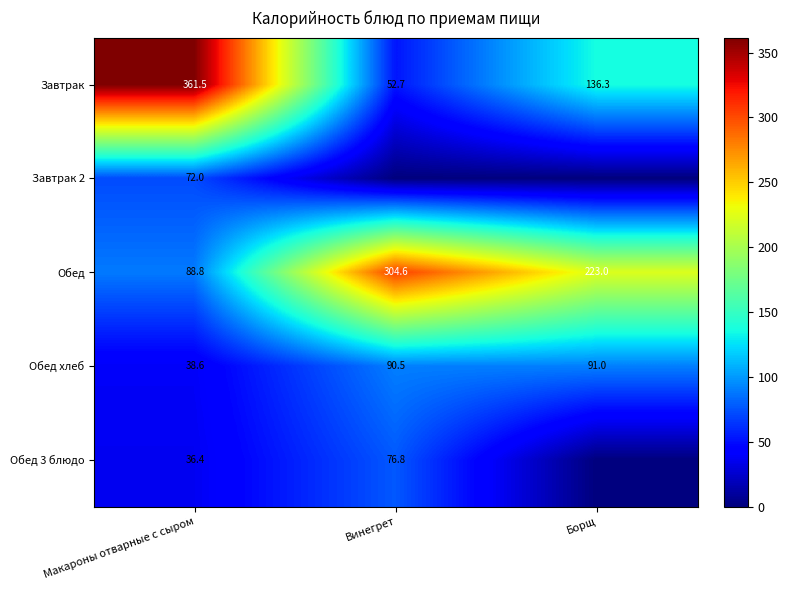

Is the value of Завтрак at Борщ greater than the value of Обед 3 блюдо at Винегрет?

Yes